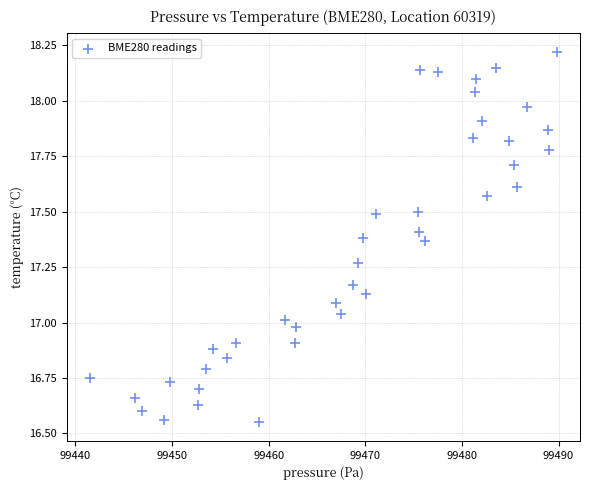

What is the range of X values (max minus min)?

48.3